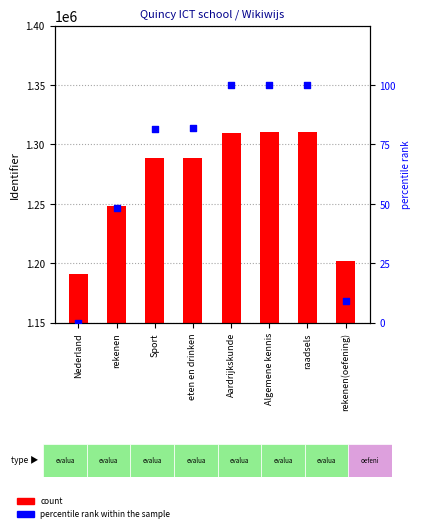

At how many categories does at least one series exceed 284964?

8